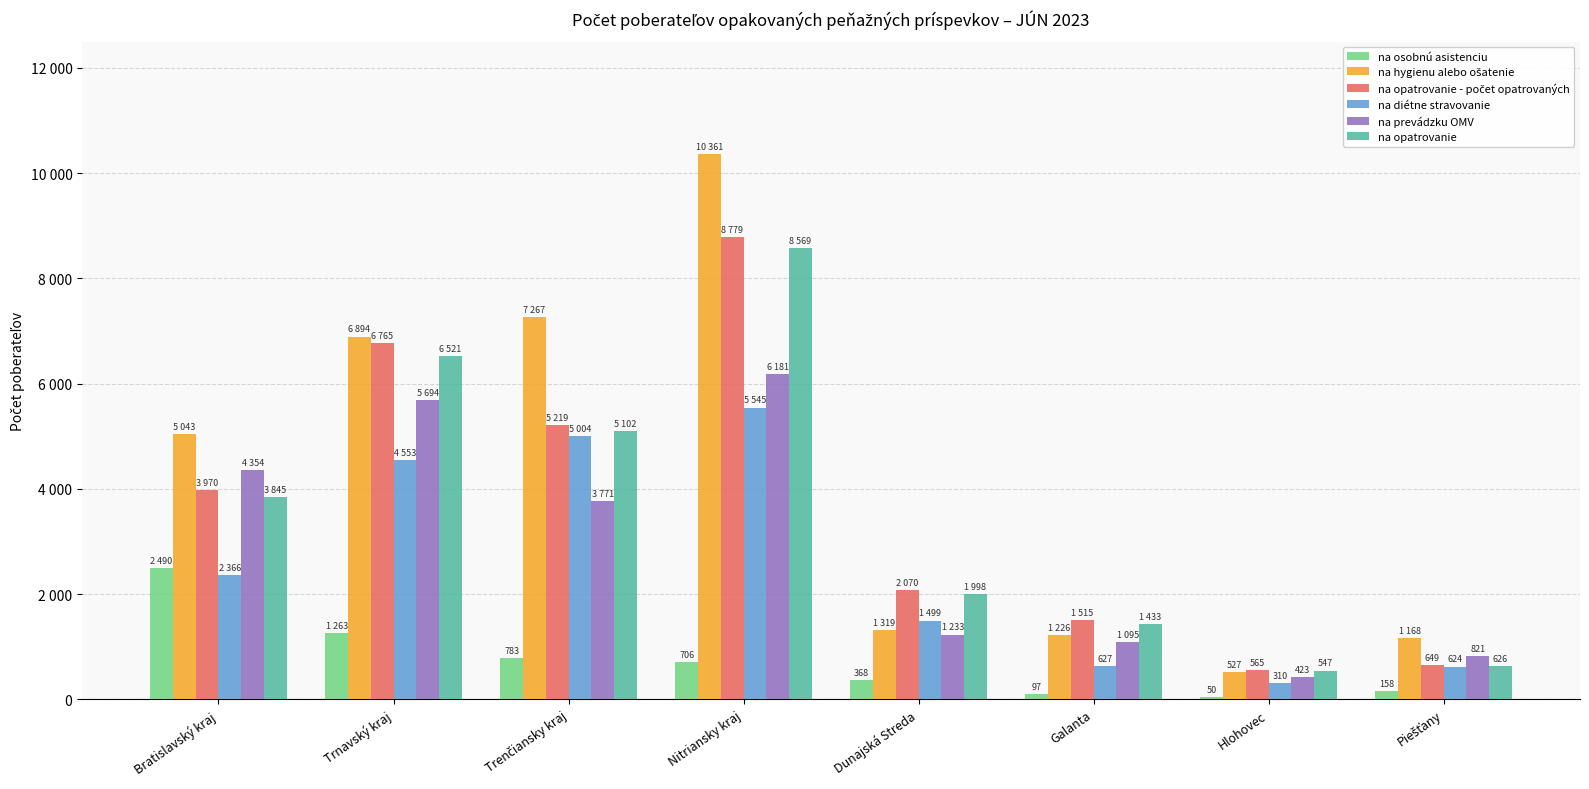

Are the bars grouped side by side (vs. stacked)?

Yes